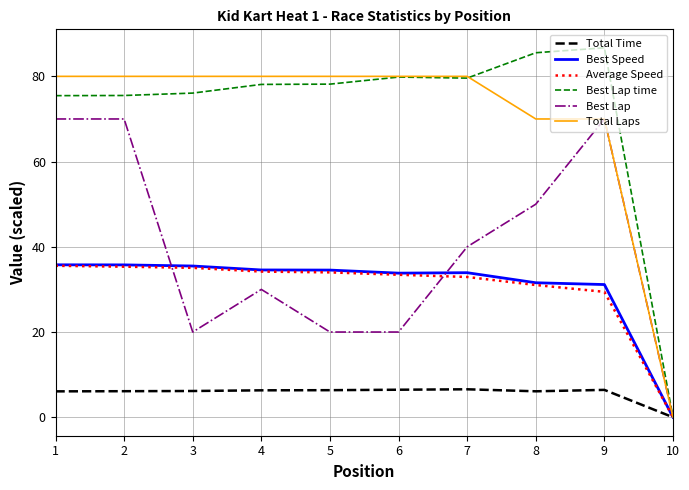

At how many categories does at least one series exceed 16?

9